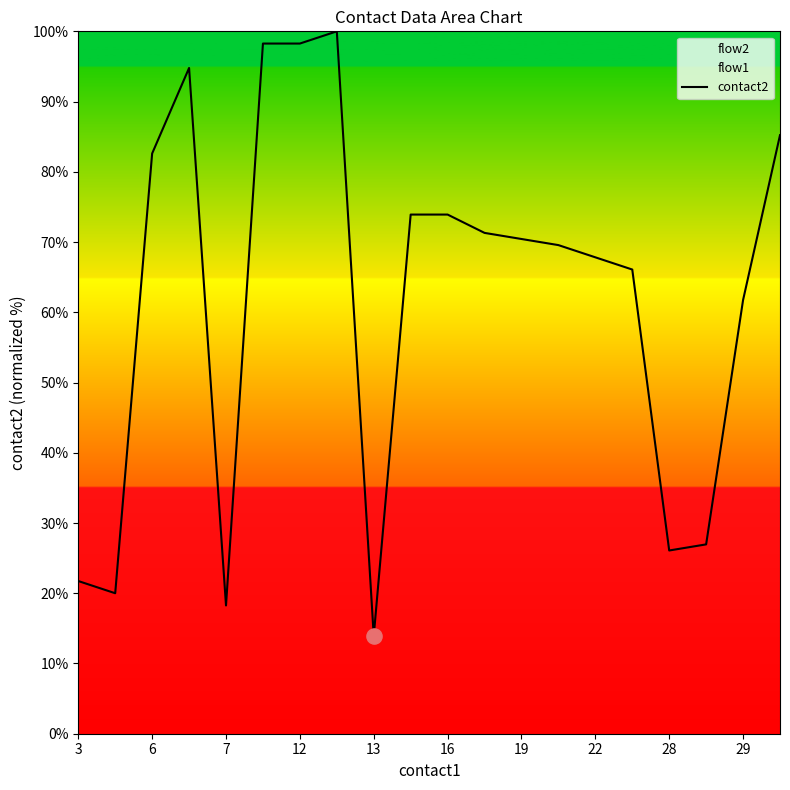

What is the minimum value for contact2?

13.9